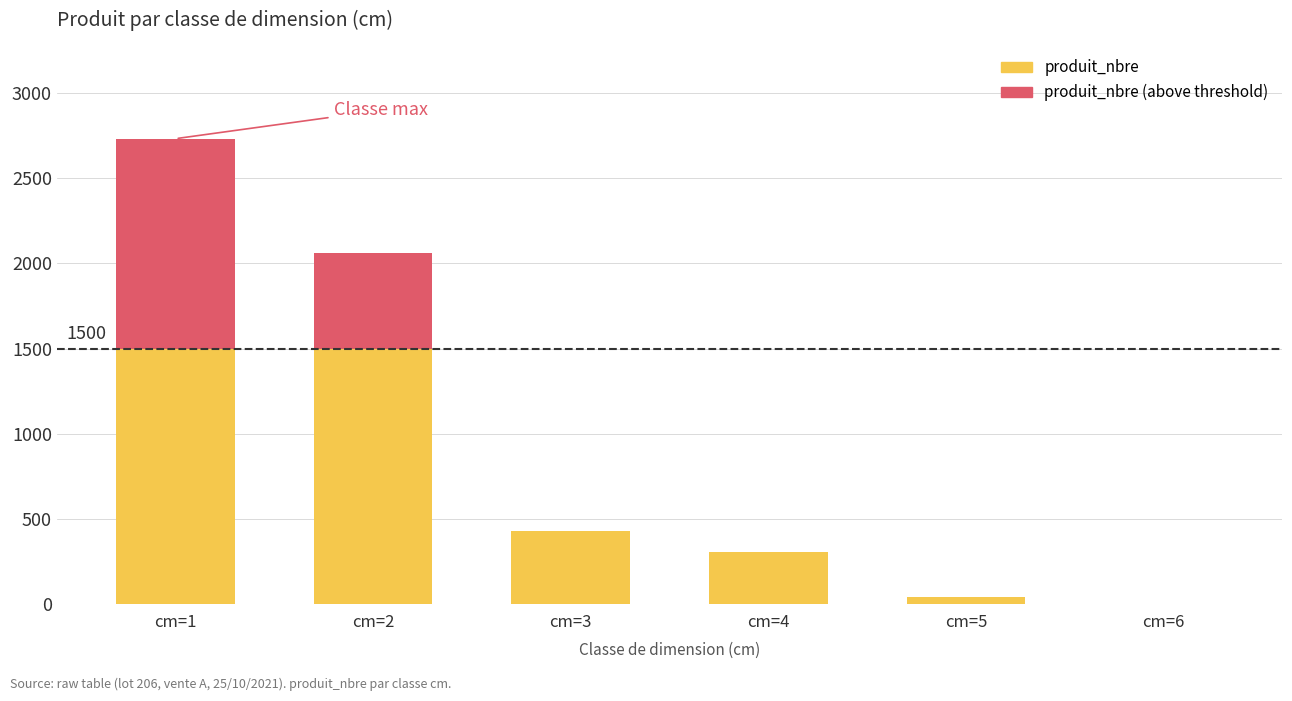

Between cm=1 and cm=6, which series saw the biggest shift?

produit_nbre